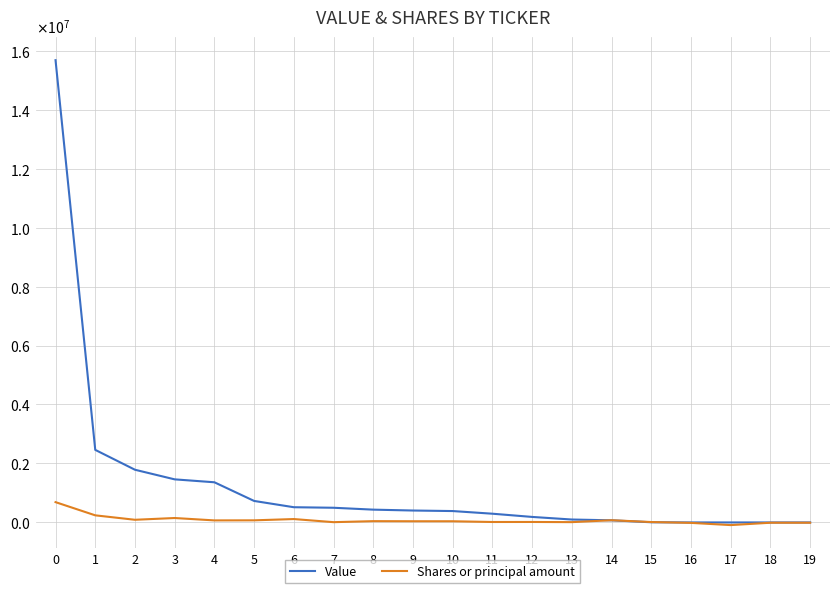

What are all the series names shown in the legend?

Value, Shares or principal amount